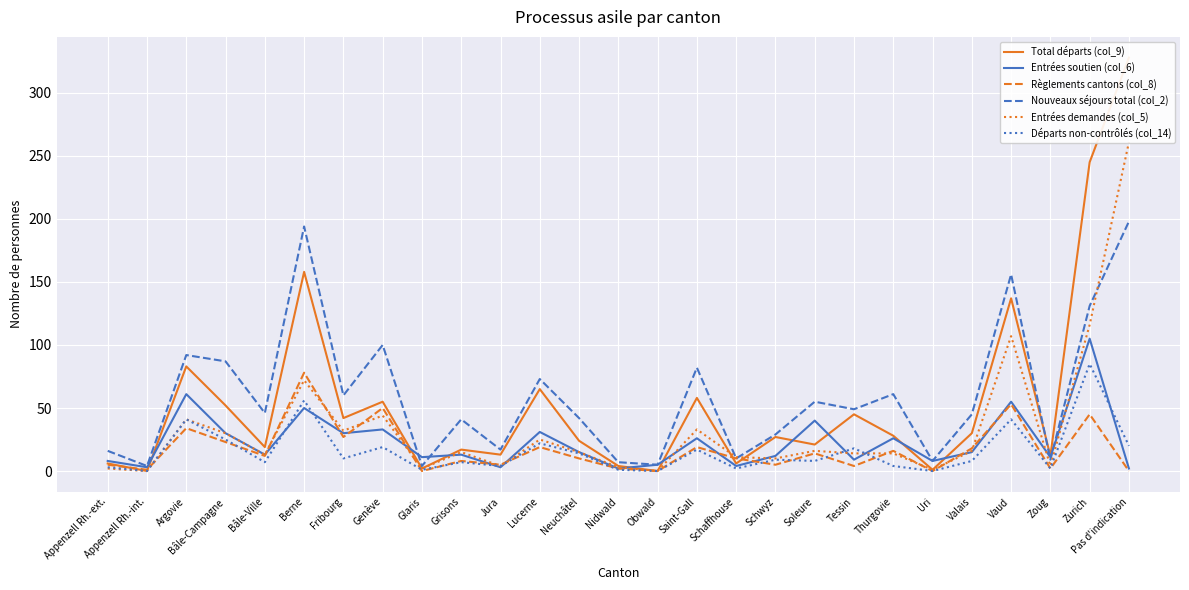

The value of Règlements cantons (col_8) at Saint-Gall is 19. True or false?

True